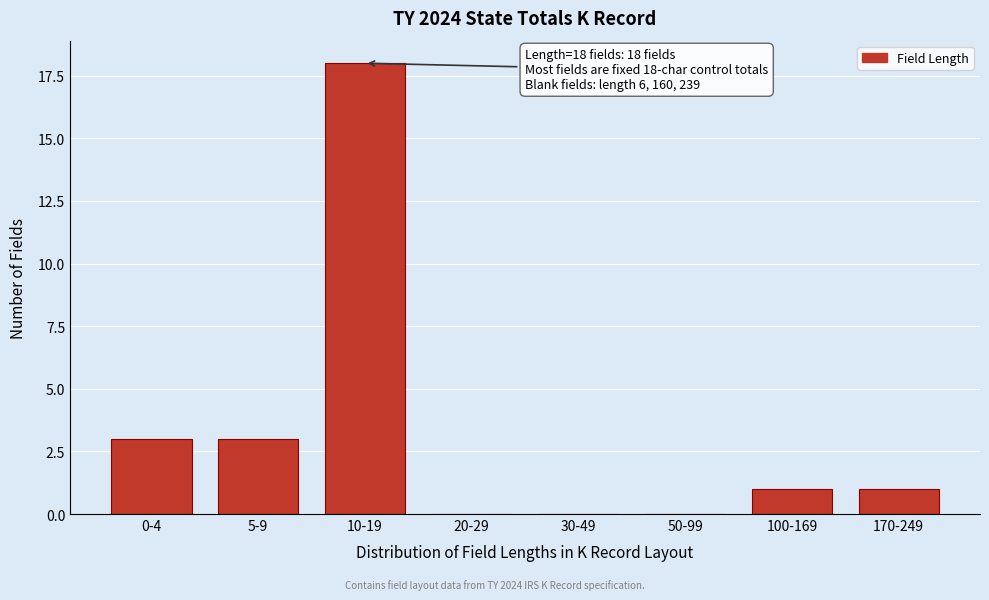

Reading right to left, transcribe all the data shown in this chart.

170-249=1	100-169=1	50-99=0	30-49=0	20-29=0	10-19=18	5-9=3	0-4=3